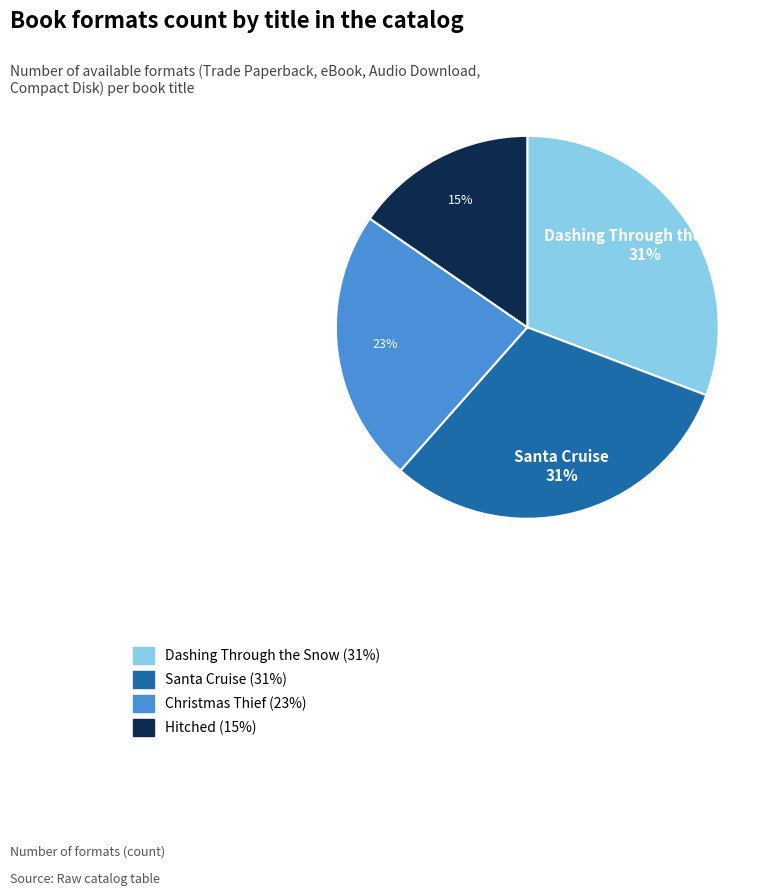

Does any single category account for the majority?

No